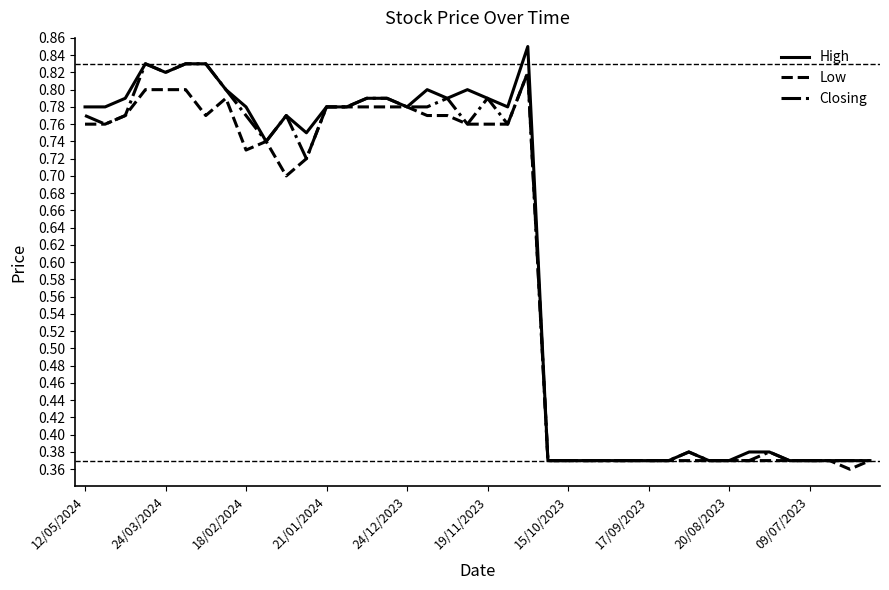

True or false: Low and Closing cross at least once.

False